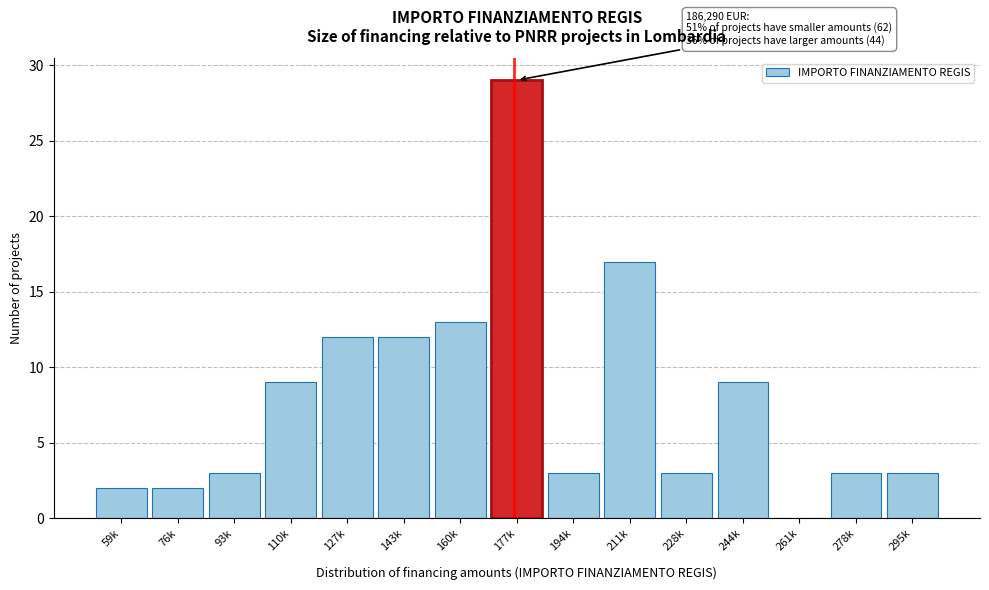

Reading left to right, transcribe all the data shown in this chart.

59k=2	76k=2	93k=3	110k=9	127k=12	143k=12	160k=13	177k=29	194k=3	211k=17	228k=3	244k=9	261k=0	278k=3	295k=3